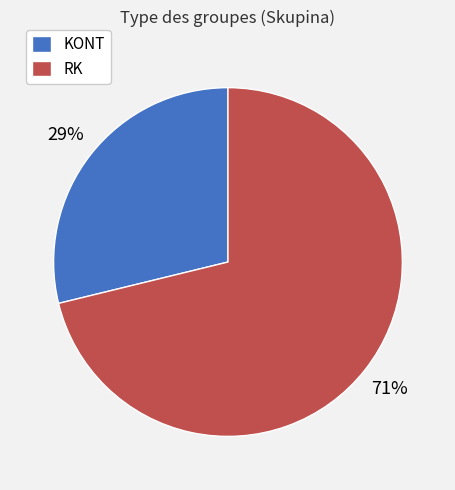

Do KONT and RK together represent more than half of the pie?

Yes